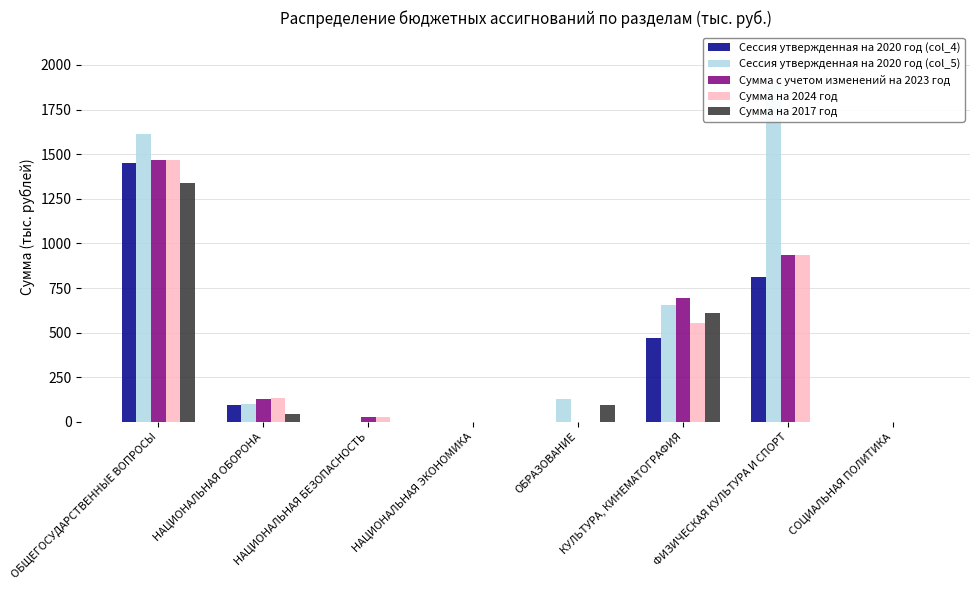

Rank the series at НАЦИОНАЛЬНАЯ БЕЗОПАСНОСТЬ from highest to lowest value.

Сумма с учетом изменений на 2023 год, Сумма на 2024 год, Сессия утвержденная на 2020 год (col_4), Сессия утвержденная на 2020 год (col_5), Сумма на 2017 год